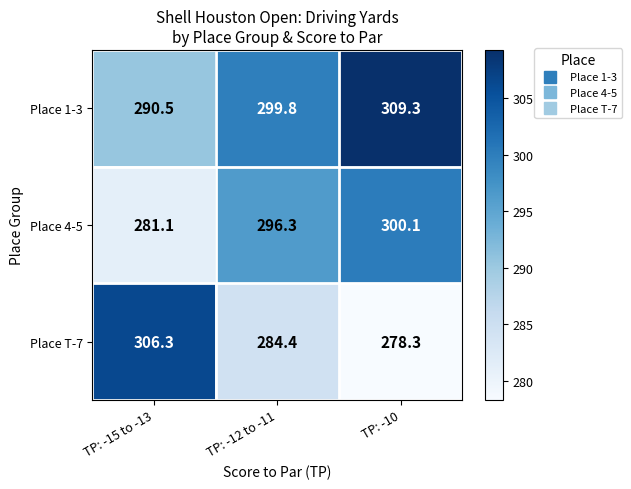

What is the difference between the maximum and minimum values in the Place 1-3 series?

18.8